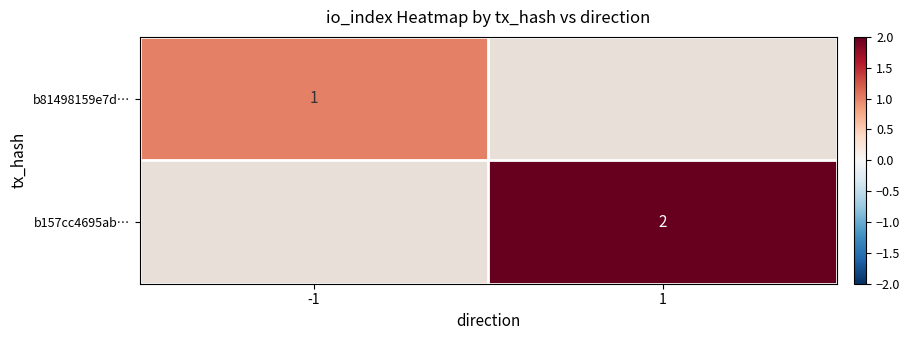

The b157cc4695ab… series shows 2 at 1. True or false?

True